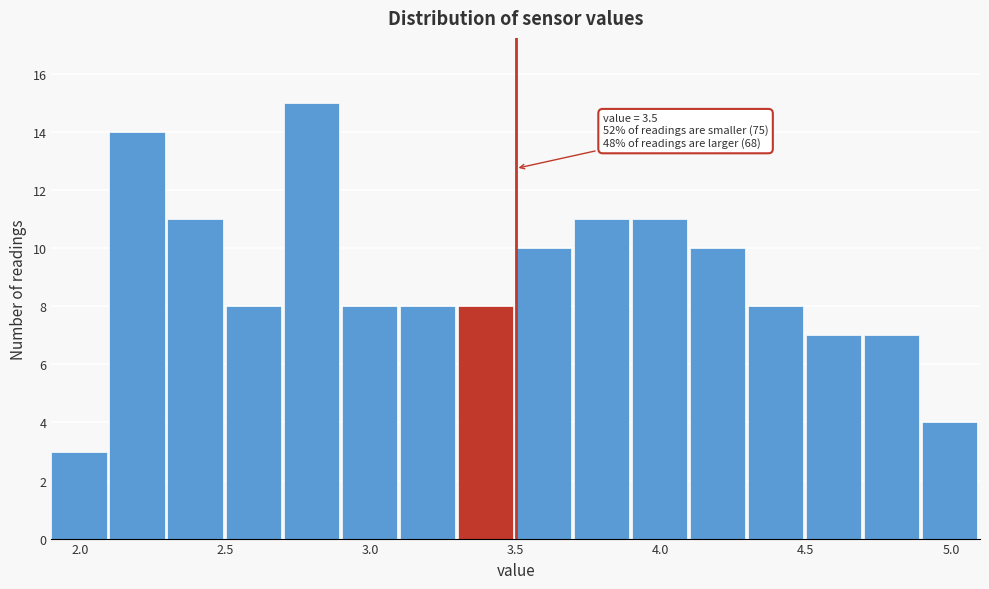

Which range on the x-axis has the tallest bar?

2.7 to 2.9